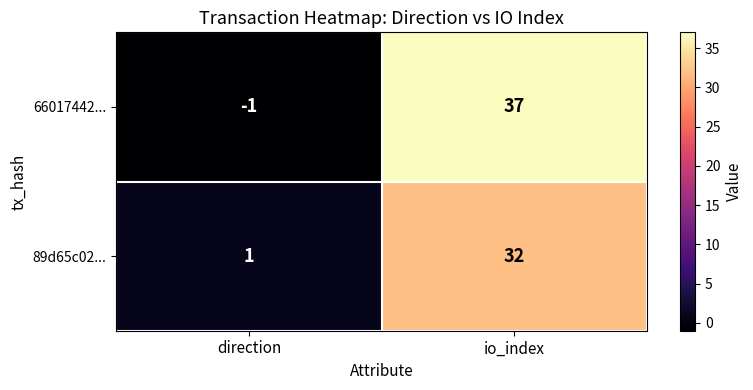

What is the difference between the highest and lowest values at io_index?

5